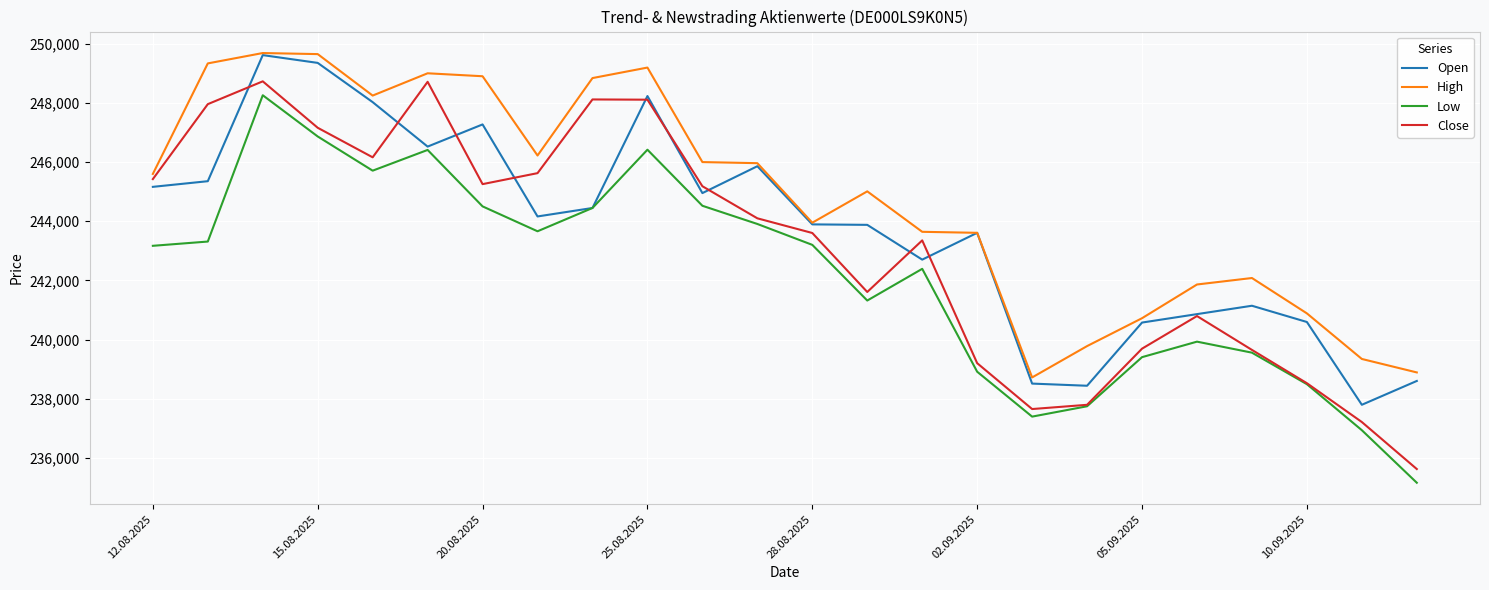

List the series in order of their overall mean, highest first.

High, Open, Close, Low